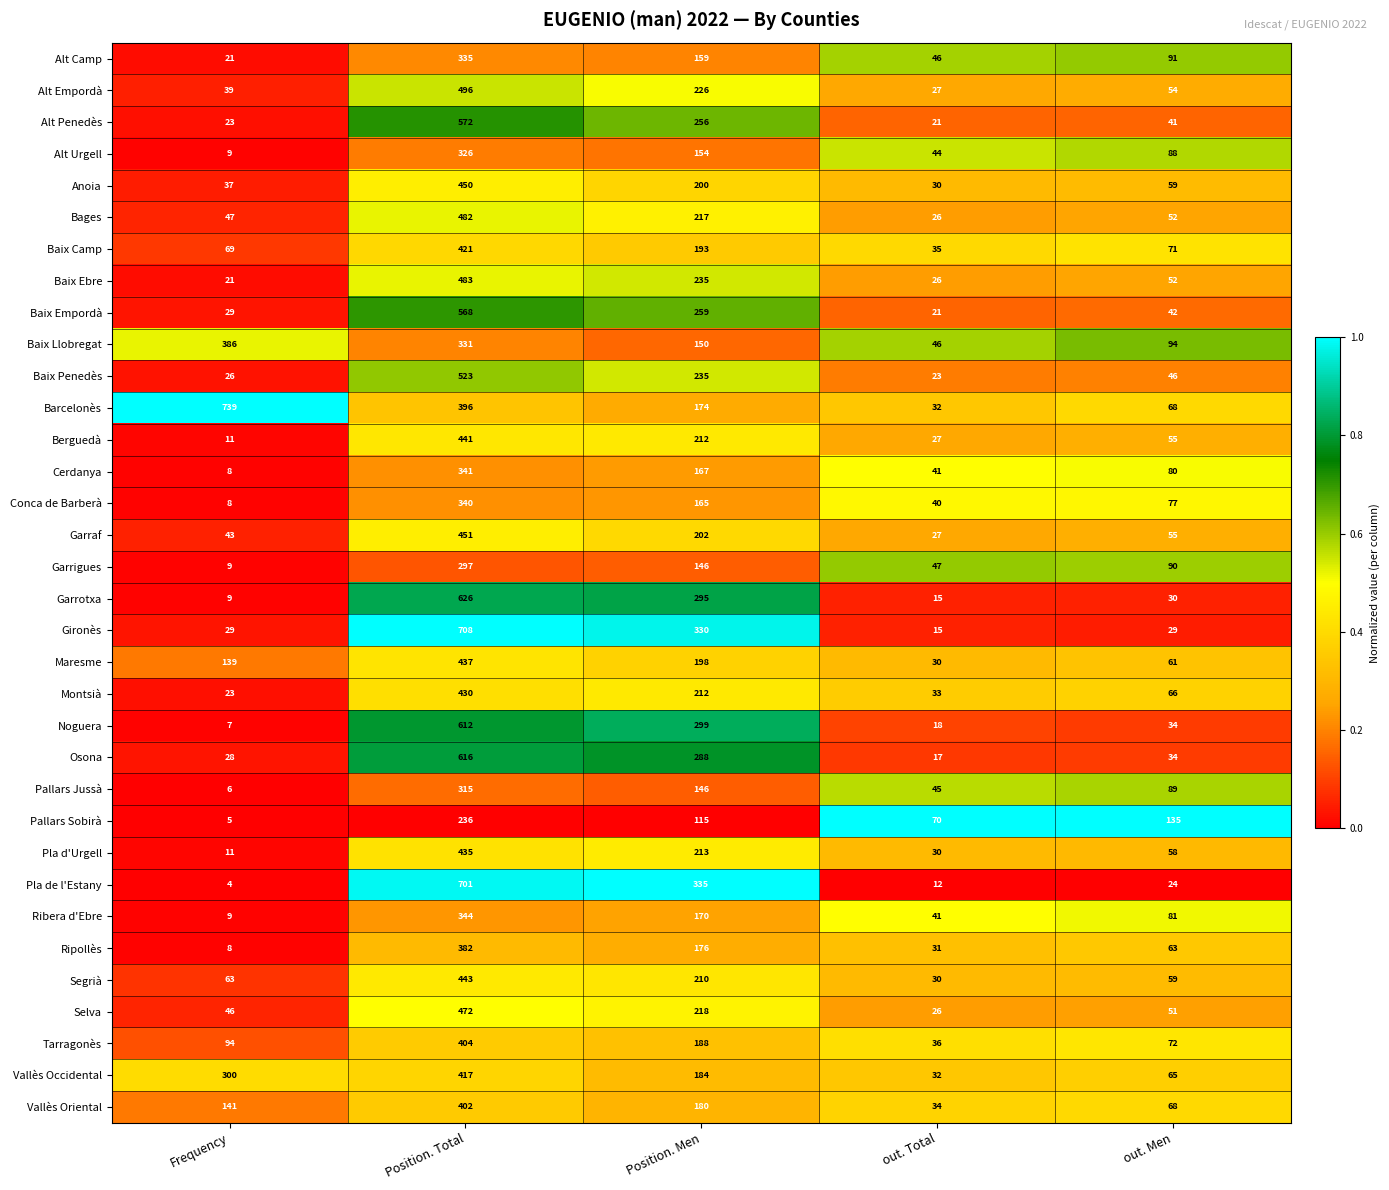

What is the maximum value shown in the chart?

739